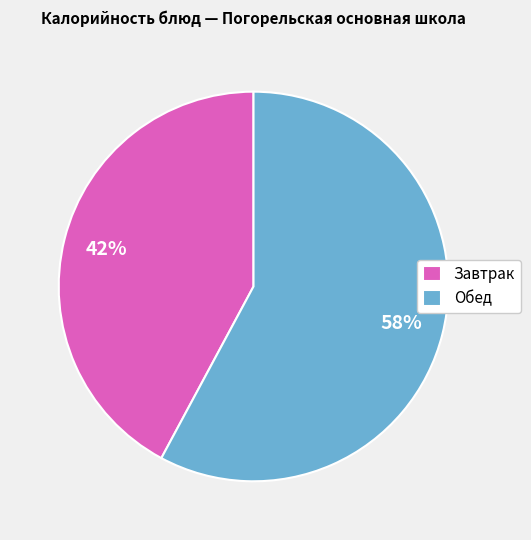

What percentage is the Обед slice, to the nearest percent?

58%